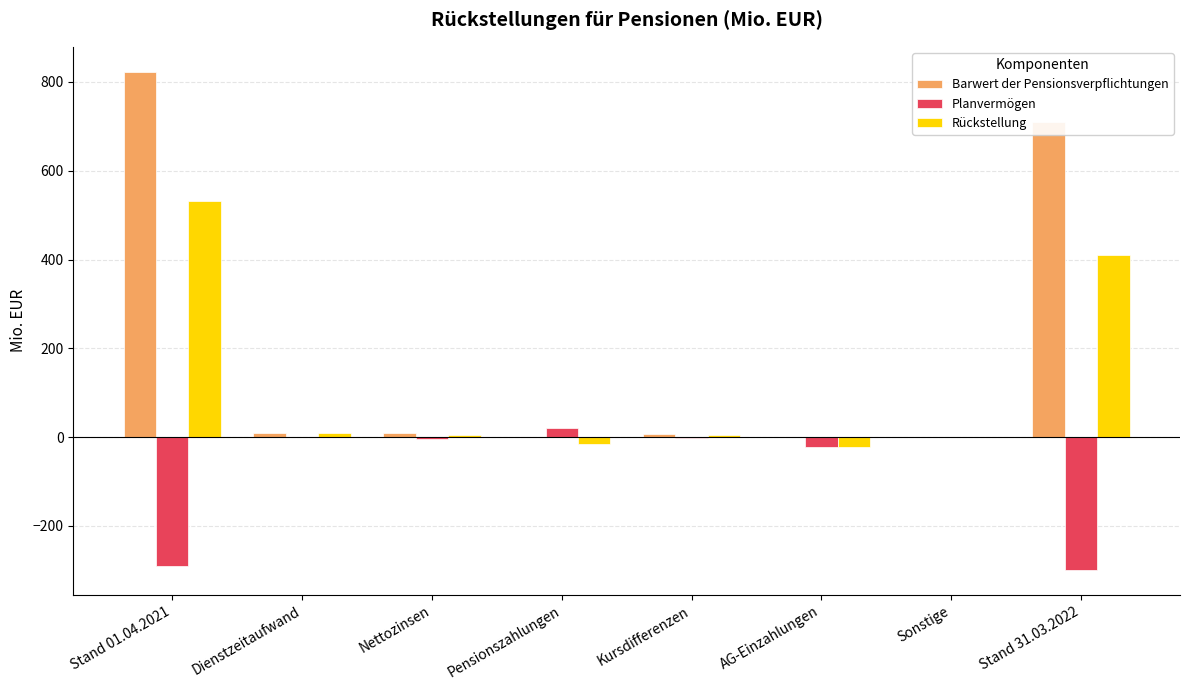

Count the number of categories in the chart.

8